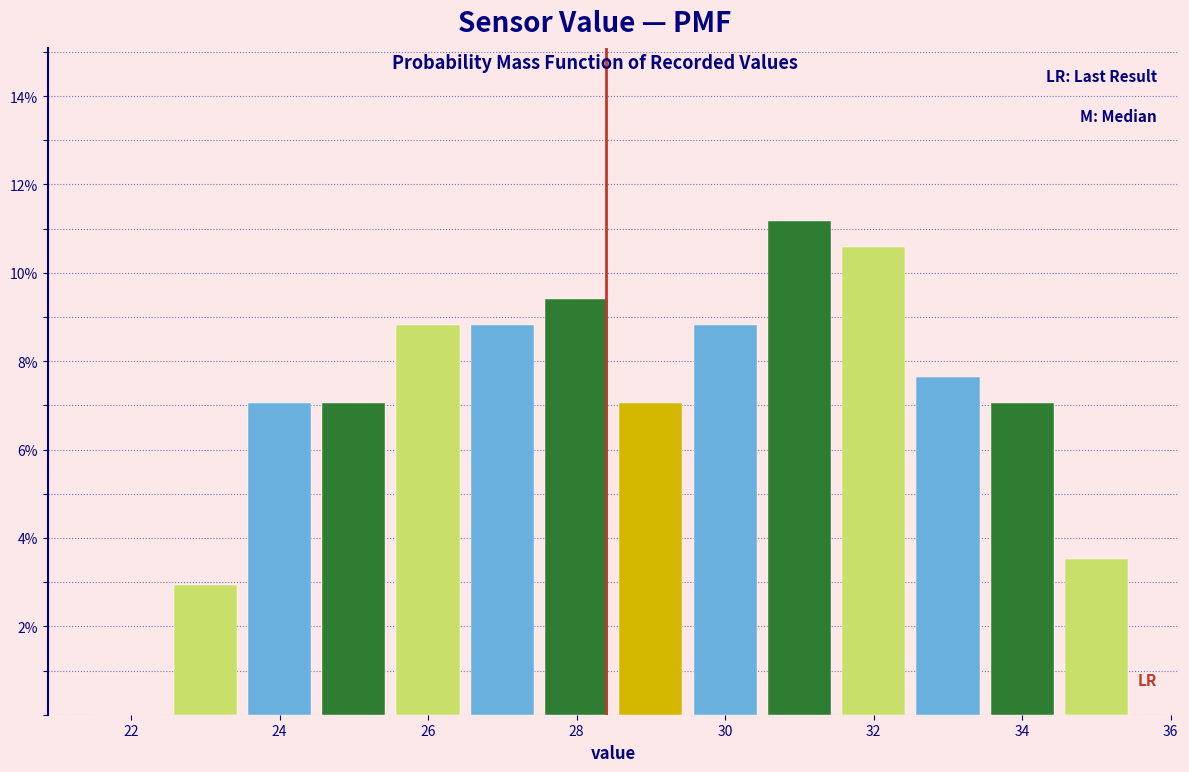

Reading left to right, transcribe this chart: for each bar, give the range it covers on the x-axis and its height. Neither the bar edges nor the heights are printed on the chart, so give them approximately, as read against the axes.

21.5 to 22.5: 0
22.5 to 23.5: 3.0
23.5 to 24.5: 7.0
24.5 to 25.5: 7.0
25.5 to 26.5: 8.8
26.5 to 27.5: 8.8
27.5 to 28.5: 9.4
28.5 to 29.5: 7.0
29.5 to 30.5: 8.8
30.5 to 31.5: 11.2
31.5 to 32.5: 10.6
32.5 to 33.5: 7.6
33.5 to 34.5: 7.0
34.5 to 35.5: 3.6